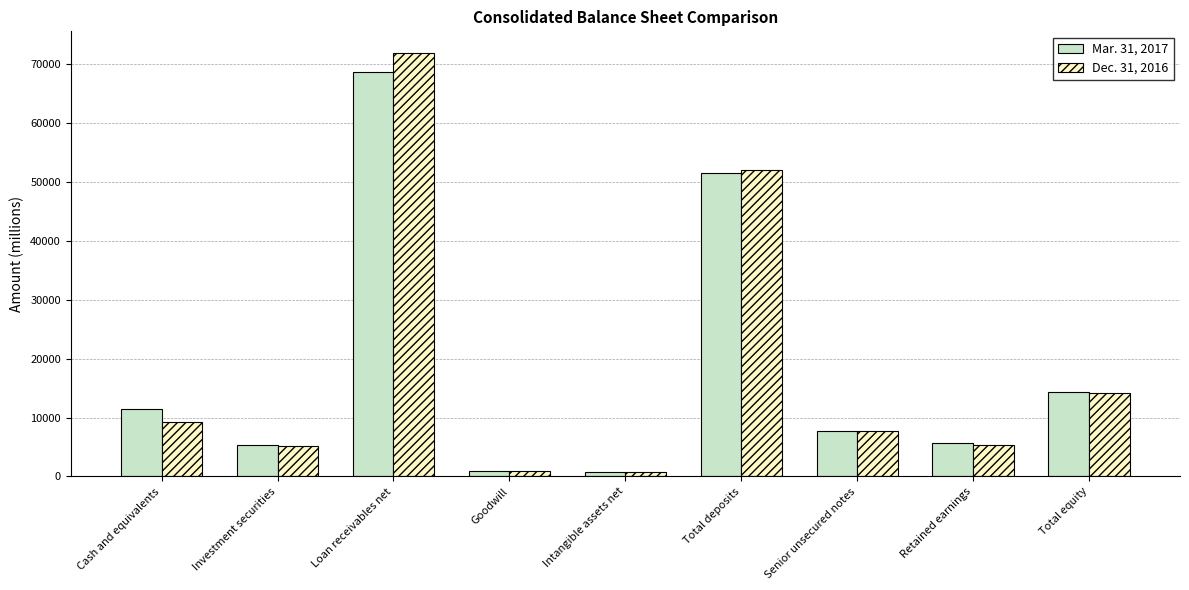

What is the maximum value shown in the chart?

71993